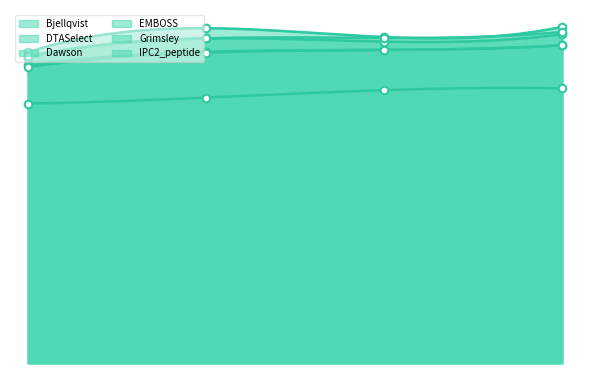

Which series reaches the minimum Y coordinate?

IPC2_peptide